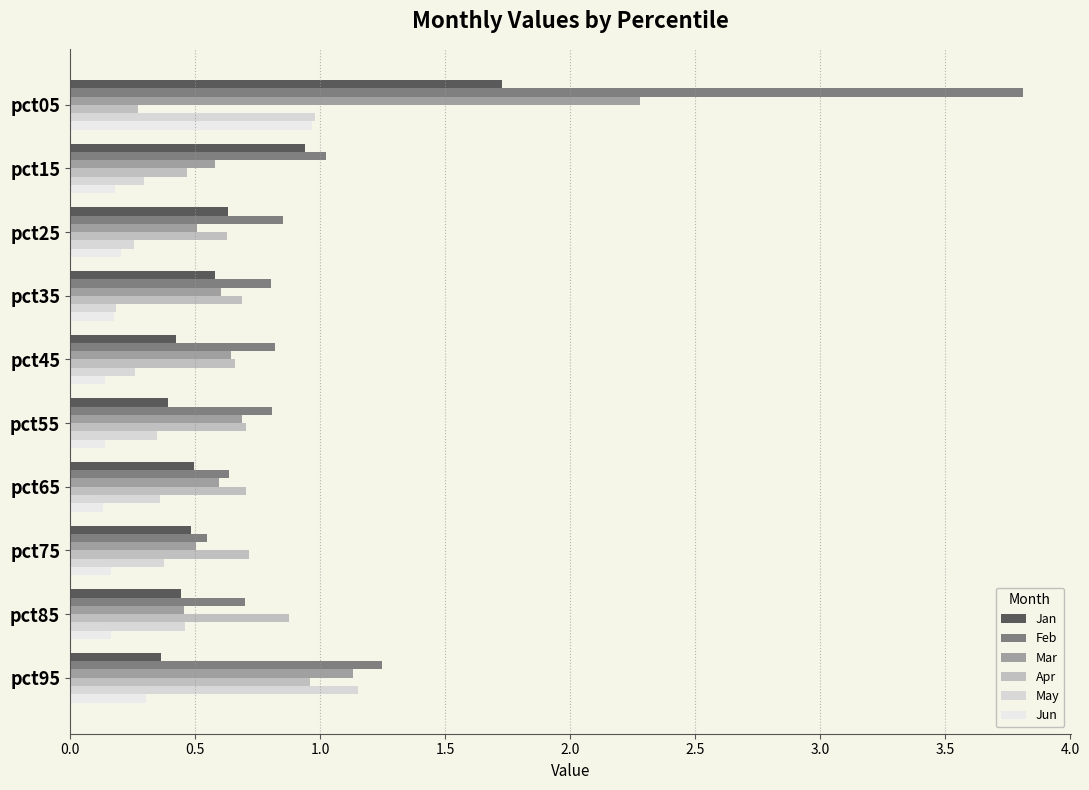

Count the number of data series in this chart.

6